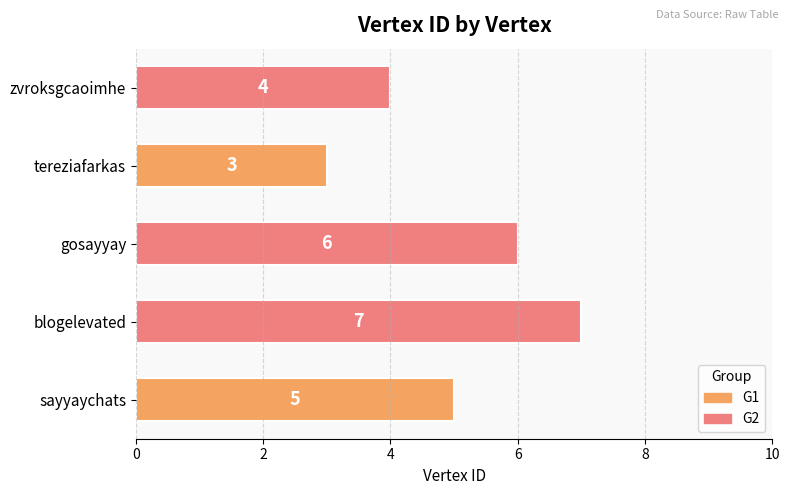

List the labels in order of value, largest first.

blogelevated, gosayyay, sayyaychats, zvroksgcaoimhe, tereziafarkas